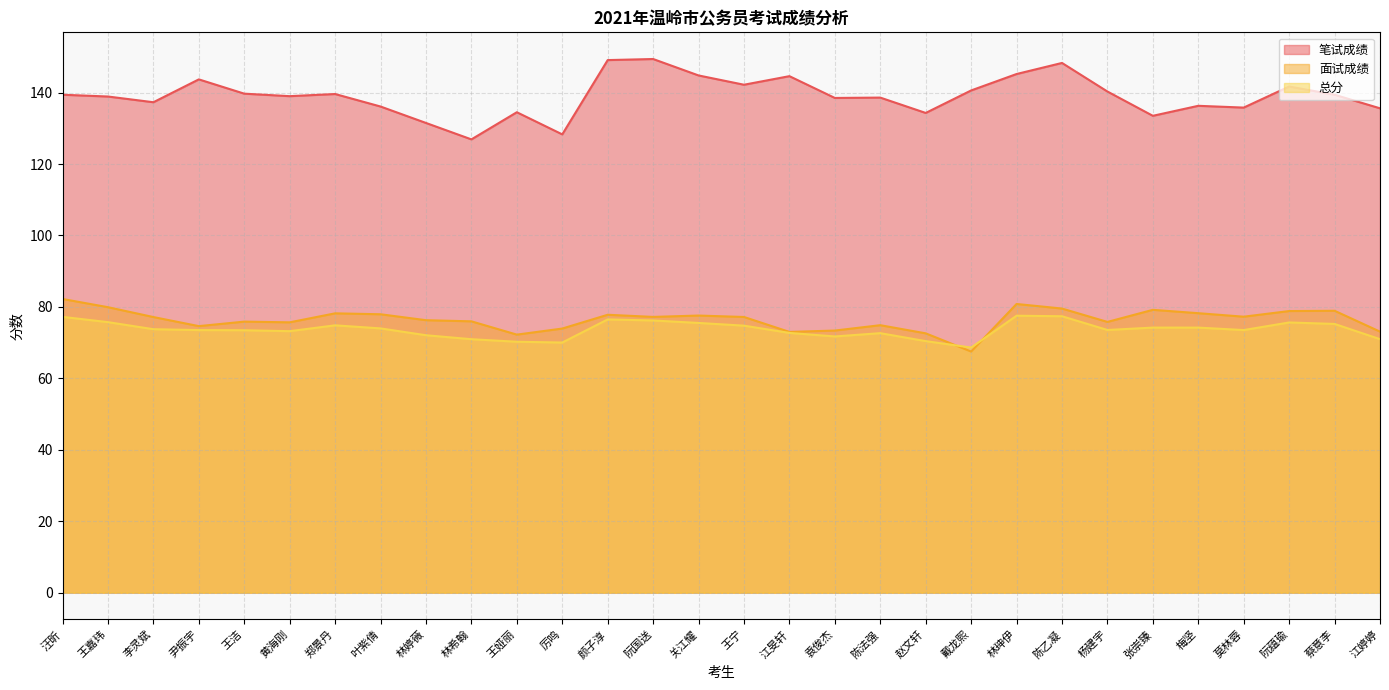

List the labels in order of 面试成绩 value, largest first.

汪昕, 林珅伊, 王嘉玮, 陈乙凝, 张崇臻, 蔡意李, 阮蕴瑜, 梅坚, 郑景丹, 叶紫倩, 颜子淳, 关江耀, 莫林蓉, 阮国送, 王宁, 李灵斌, 林婷薇, 林希翰, 王洁, 杨建宇, 黄海刚, 陈法强, 尹振宇, 厉鸣, 袁俊杰, 江婷婷, 江旻轩, 赵文轩, 王娅丽, 戴龙熙